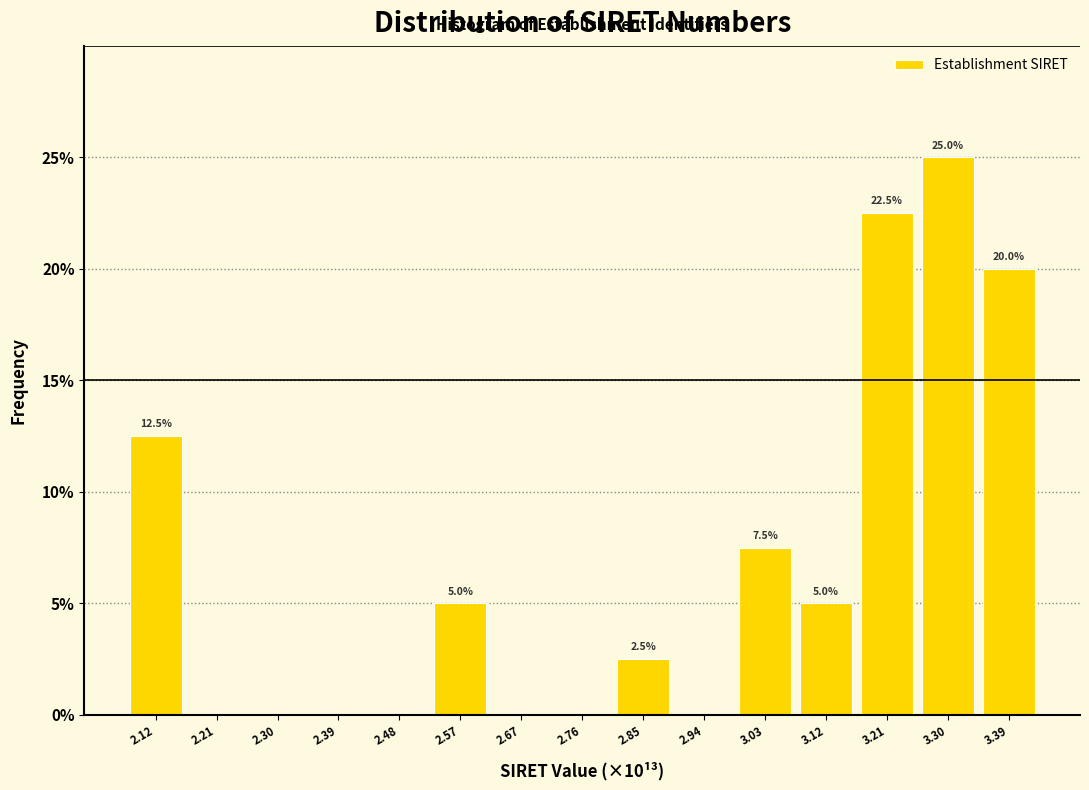

Reading right to left, what are all the values shown in this chart?

3.39=20.0	3.30=25.0	3.21=22.5	3.12=5.0	3.03=7.5	2.94=0.0	2.85=2.5	2.76=0.0	2.67=0.0	2.57=5.0	2.48=0.0	2.39=0.0	2.30=0.0	2.21=0.0	2.12=12.5